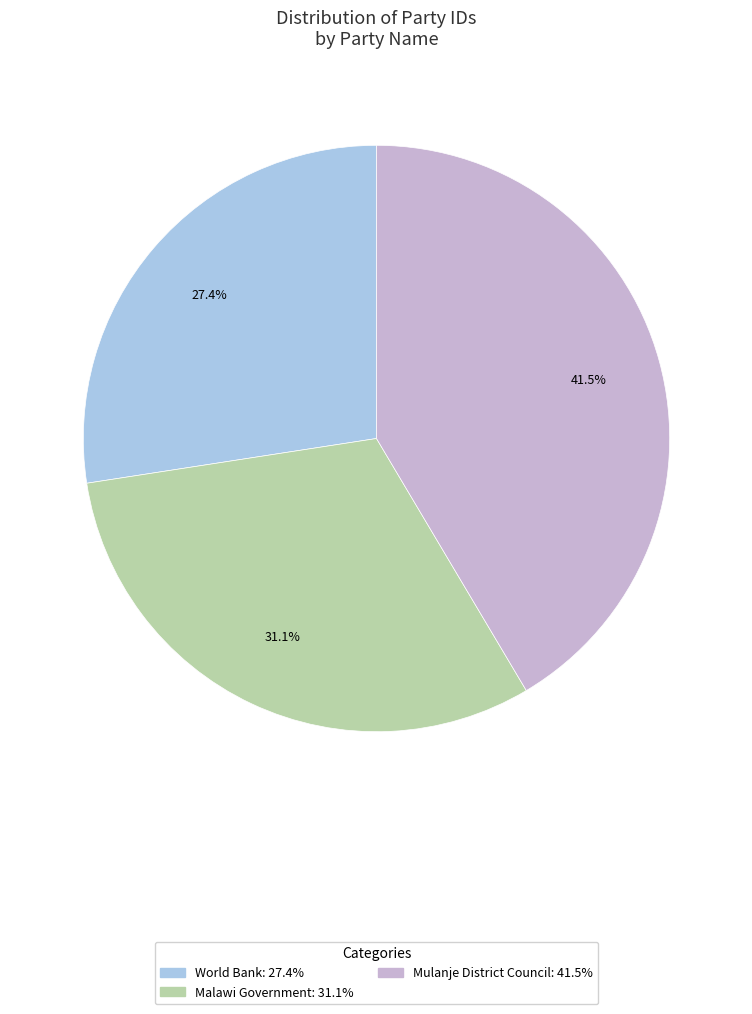

Which category has the biggest portion of the pie?

Mulanje District Council